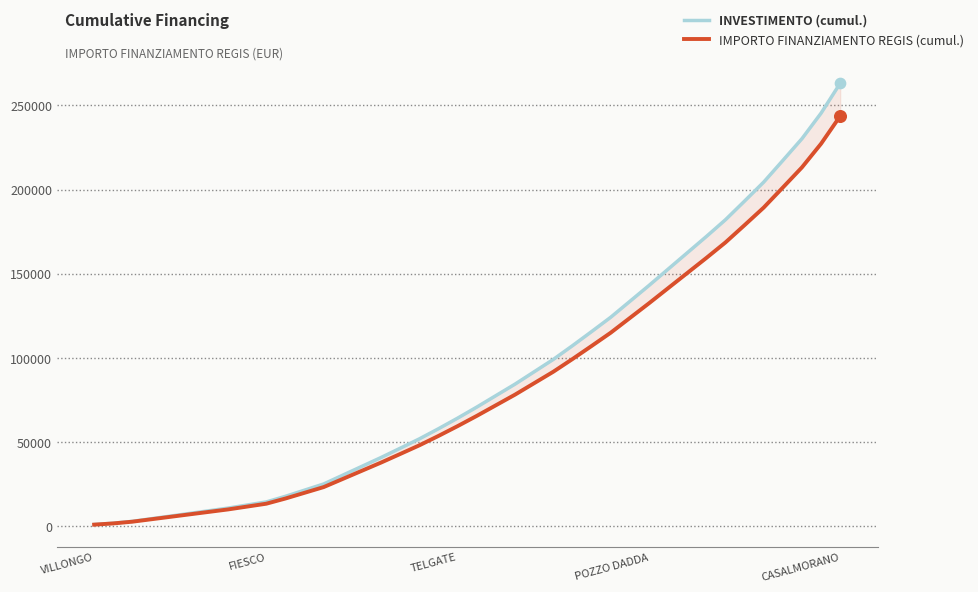

Is the value of IMPORTO FINANZIAMENTO REGIS (cumul.) at 37 greater than the value of INVESTIMENTO (cumul.) at 18?

Yes